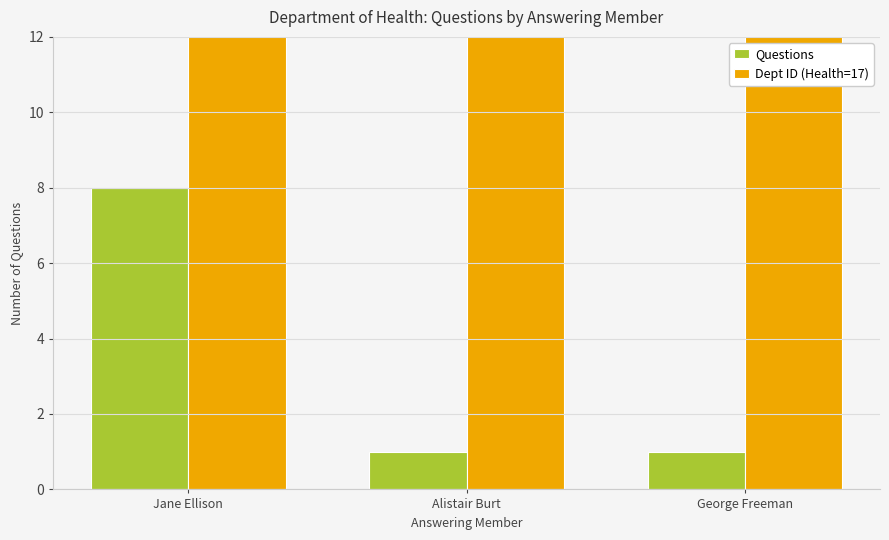

What is the maximum value for Questions?

8